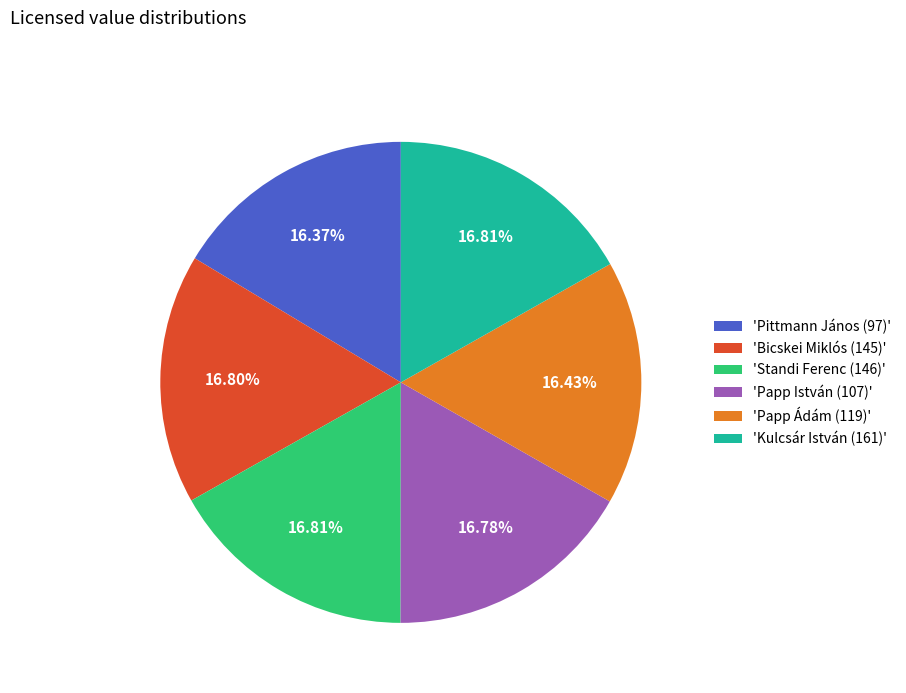

Combined, do 'Pittmann János (97)' and 'Bicskei Miklós (145)' account for over 50%?

No